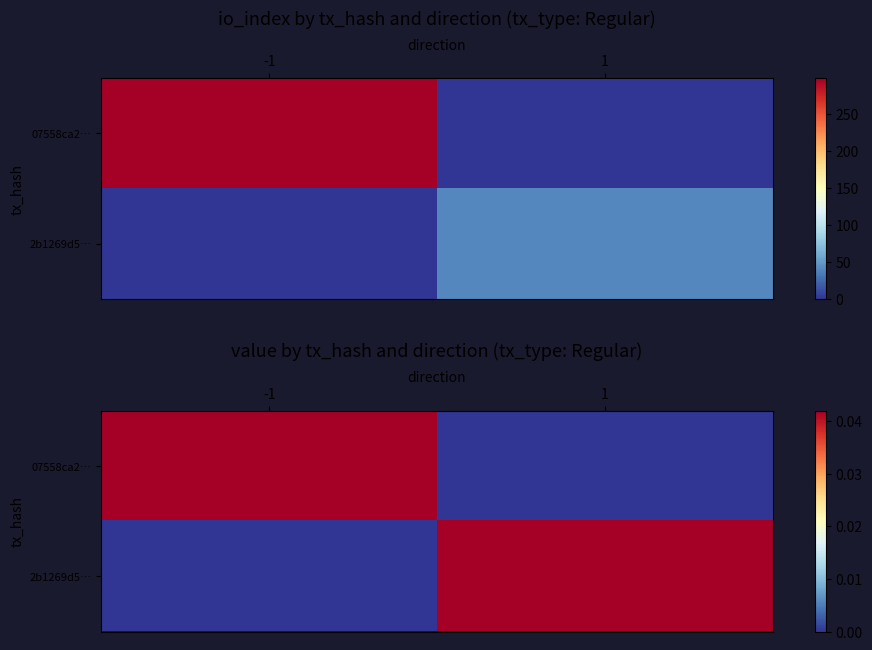

The 2b1269d5… series shows 0.0 at 1. True or false?

False